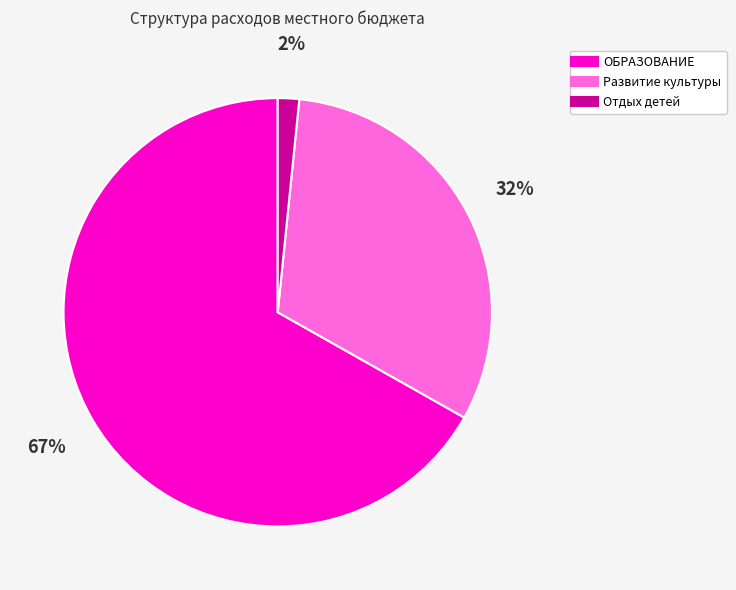

Is there any slice that represents more than half of the pie?

Yes